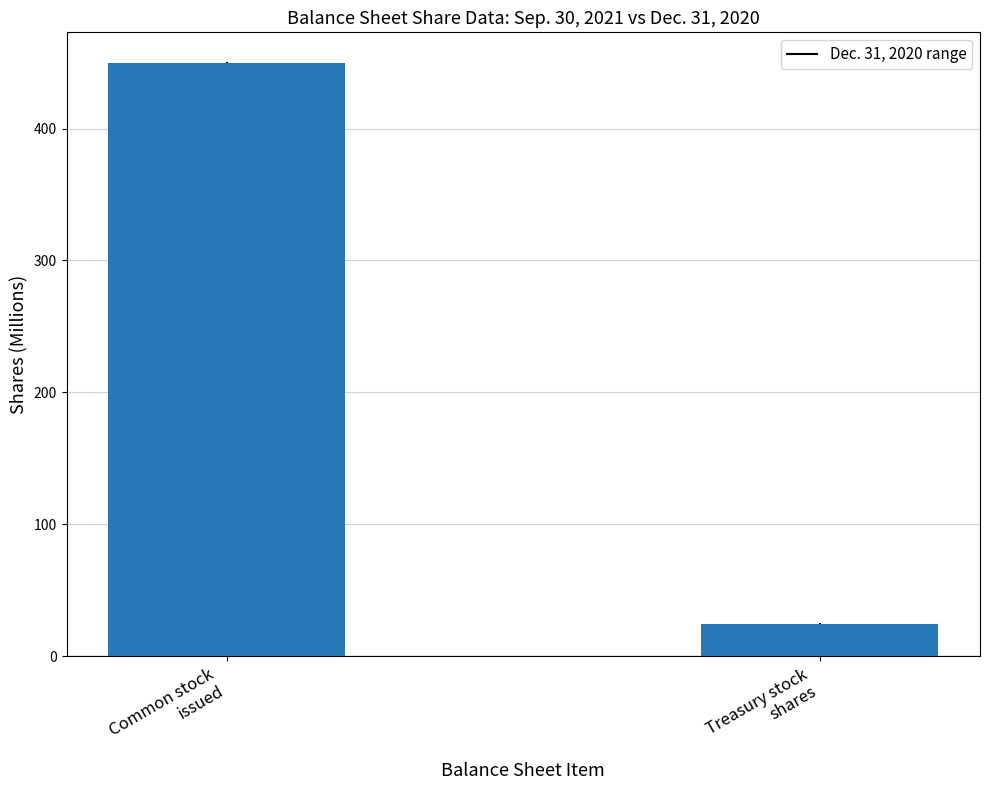

How many data points does each series have?

2